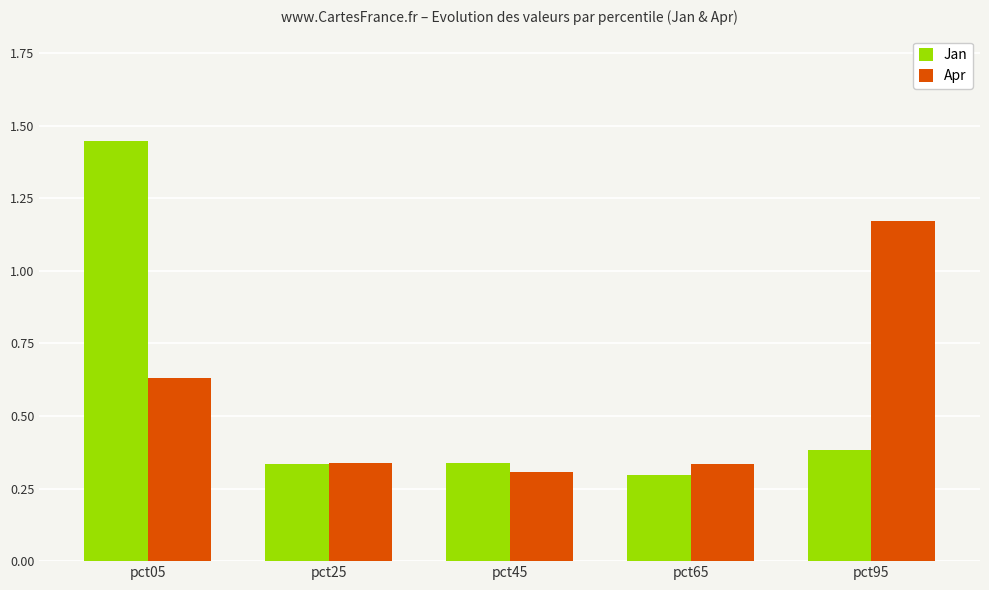

At how many categories does at least one series exceed 0?

5